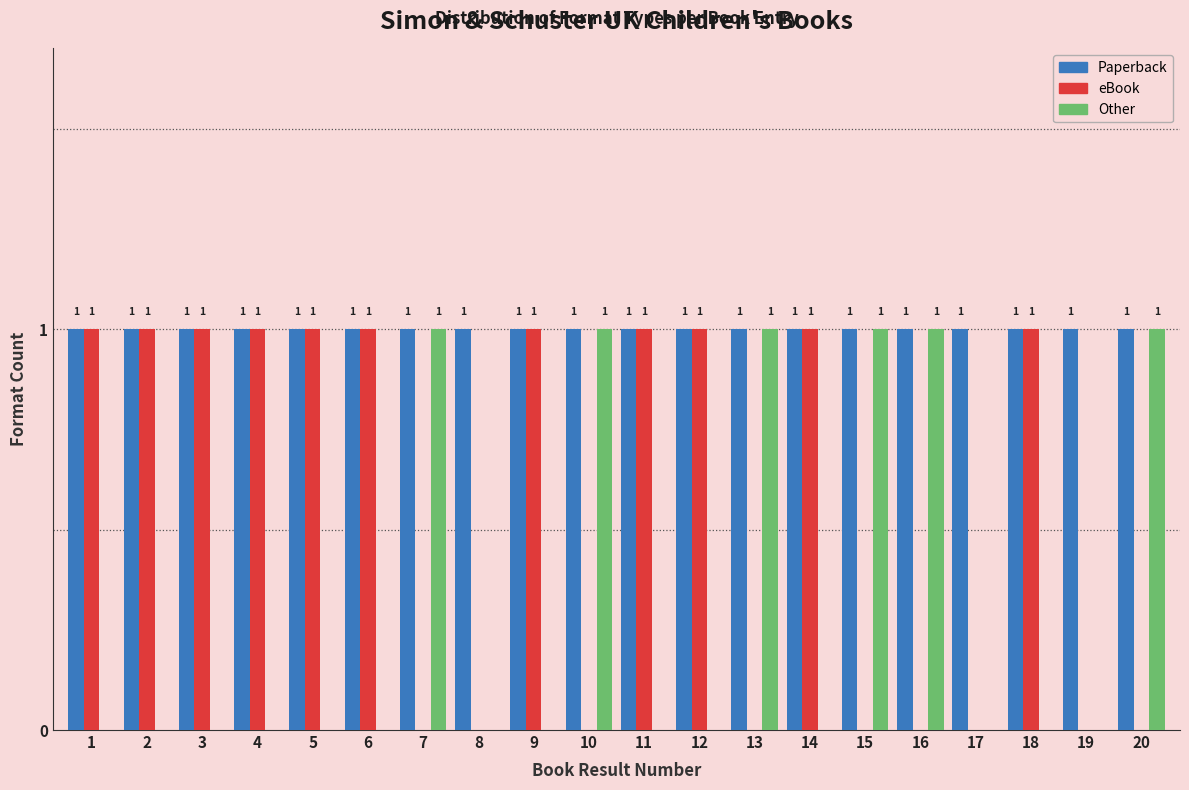

Reading left to right, extract all data points from this chart.

Paperback: 1=1	2=1	3=1	4=1	5=1	6=1	7=1	8=1	9=1	10=1	11=1	12=1	13=1	14=1	15=1	16=1	17=1	18=1	19=1	20=1
eBook: 1=1	2=1	3=1	4=1	5=1	6=1	7=0	8=0	9=1	10=0	11=1	12=1	13=0	14=1	15=0	16=0	17=0	18=1	19=0	20=0
Other: 1=0	2=0	3=0	4=0	5=0	6=0	7=1	8=0	9=0	10=1	11=0	12=0	13=1	14=0	15=1	16=1	17=0	18=0	19=0	20=1